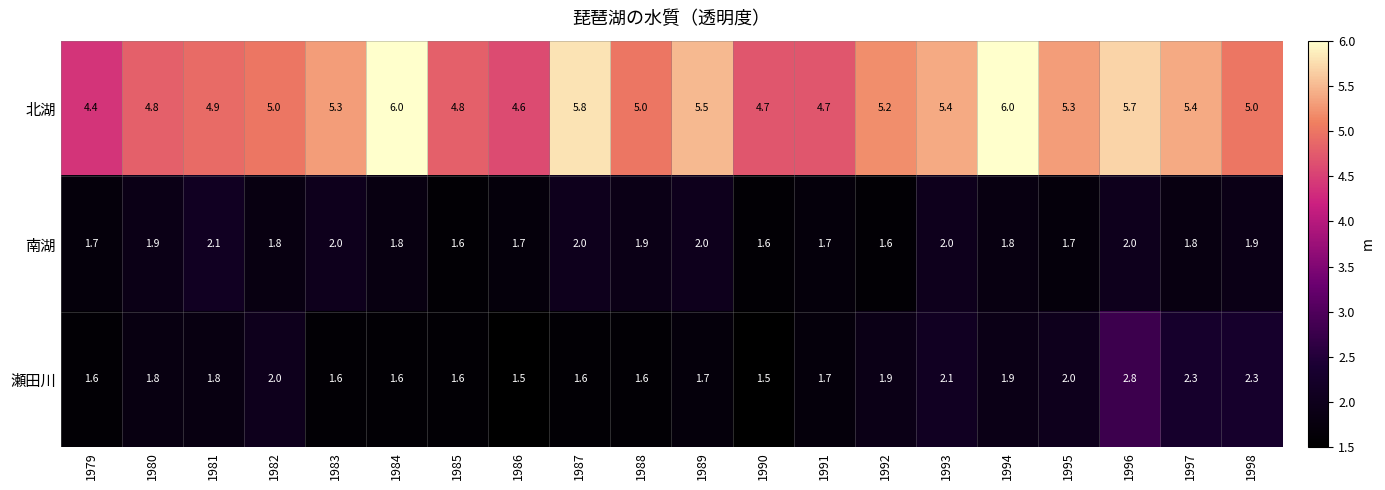

What is the average value of the 南湖 series?

1.8